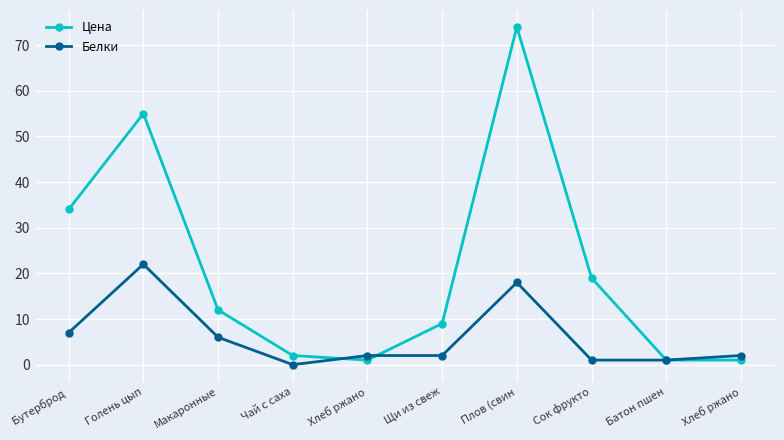

At which category is the sum across all series the highest?

Плов (свин